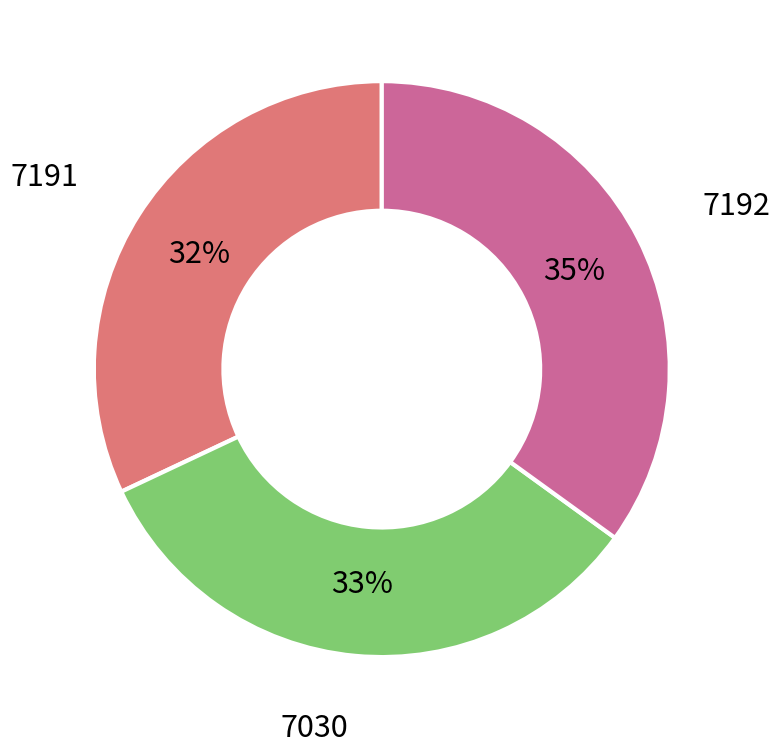

How many segments does this pie chart have?

3